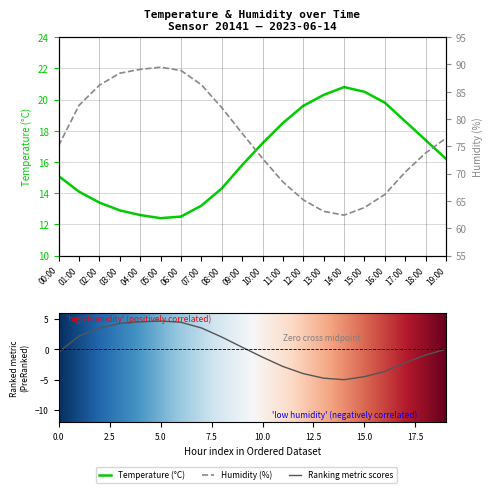

Rank the series by their average value, from lowest to highest.

temperature, humidity